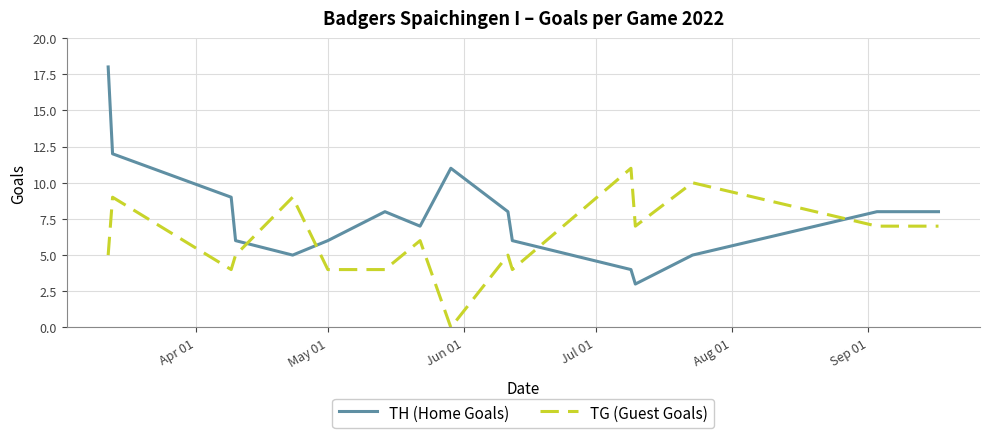

Which series has the widest spread of values?

TH (Home Goals)